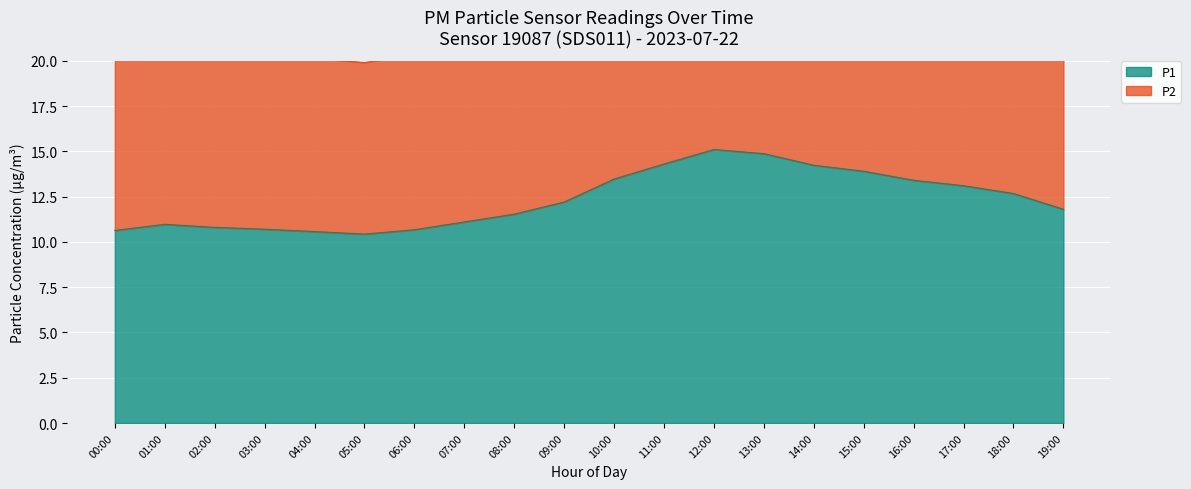

What value does the P1 series have at 02:00?

10.8